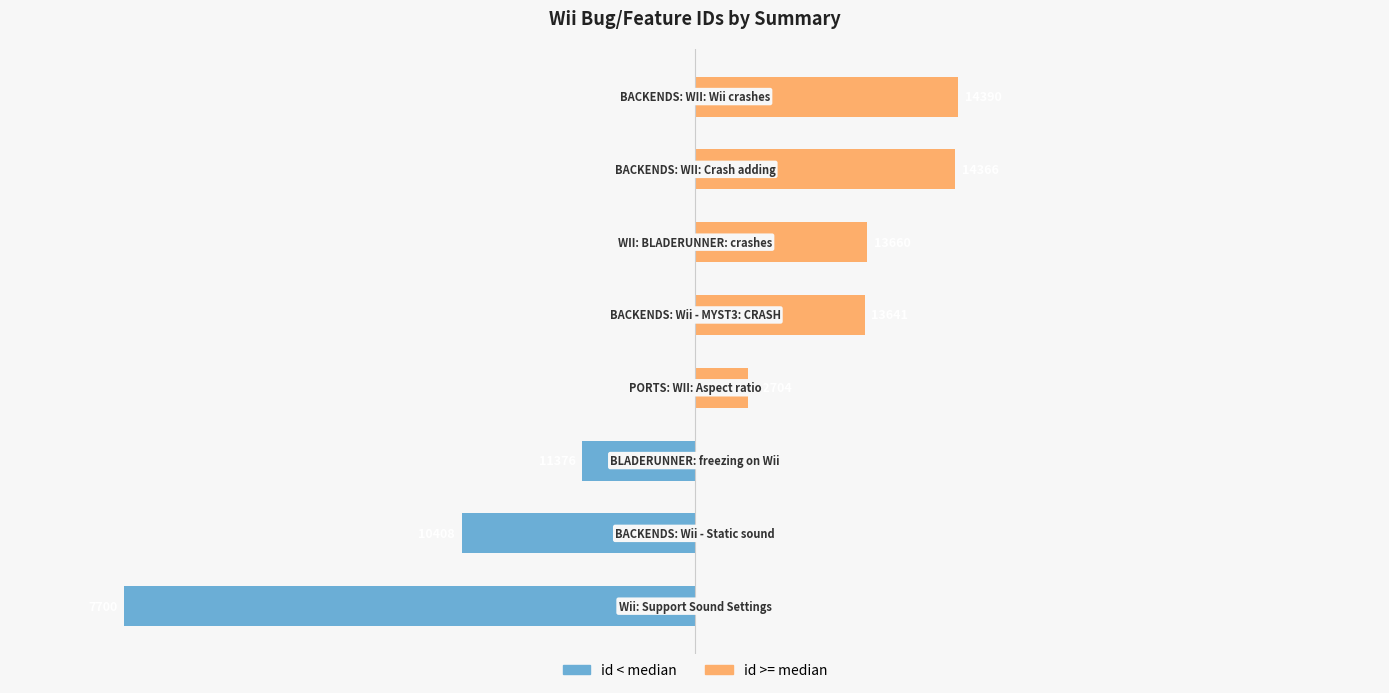

Is it true that id < median equals -10.2 at 6?

False